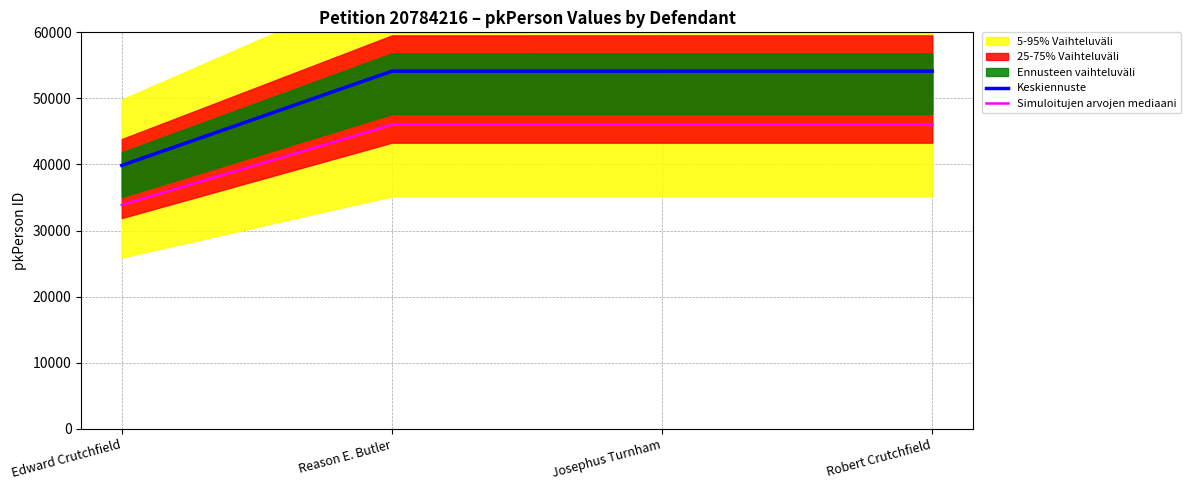

True or false: Keskiennuste has more than 0 points higher than both neighbors.

False